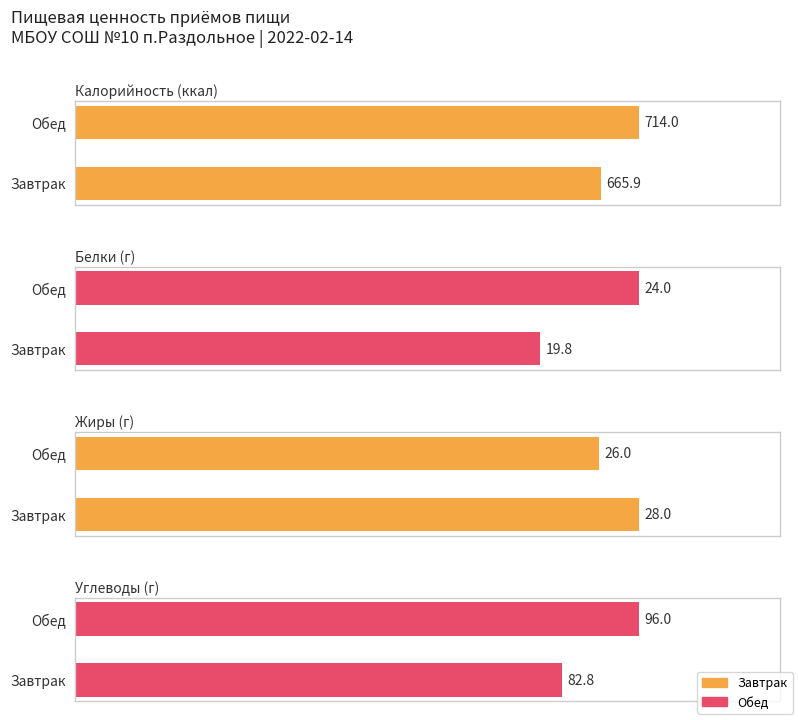

Between Завтрак and Обед, which series saw the biggest shift?

Калорийность